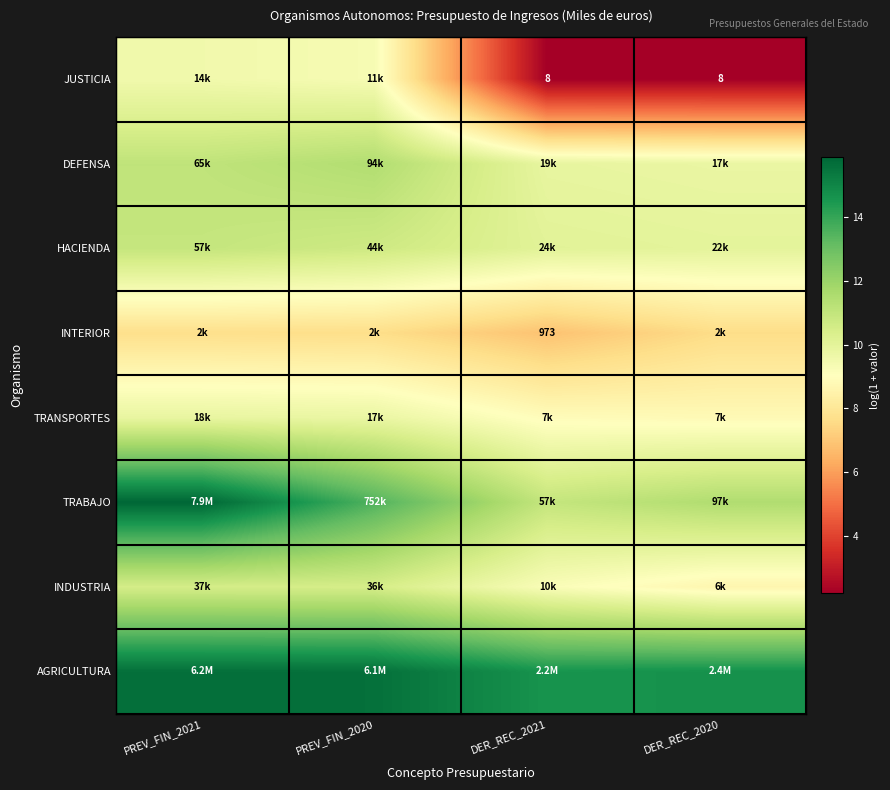

How many AGRICULTURA values are between 14 and 15?

2